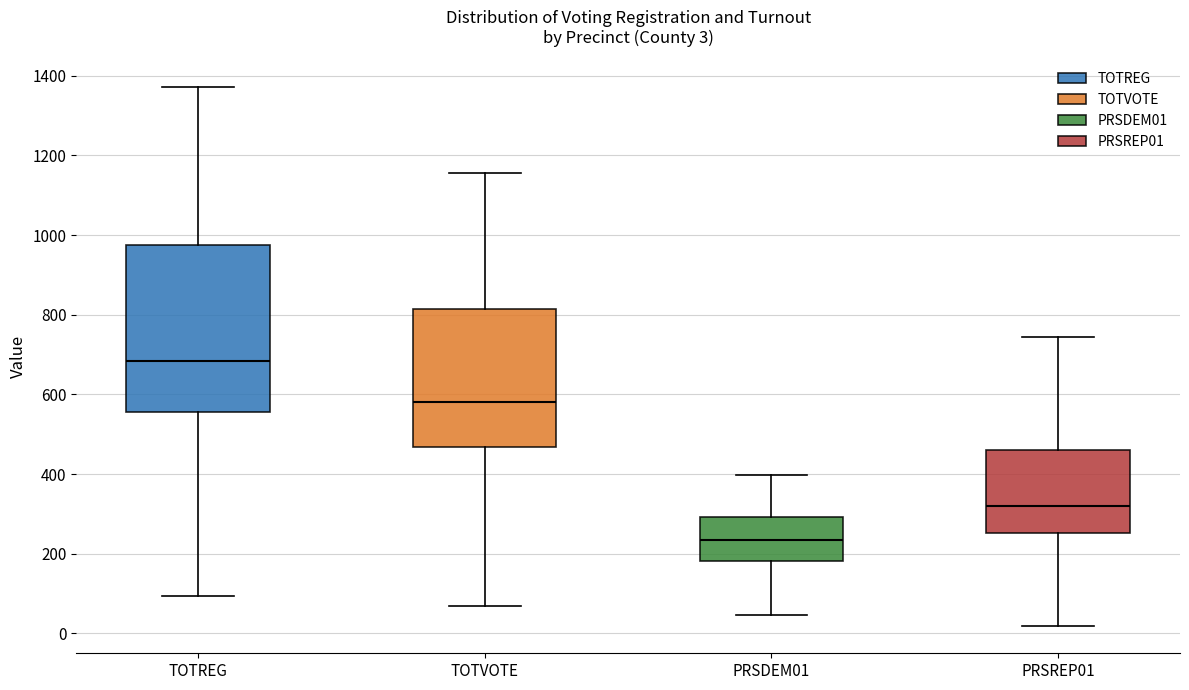

Which box has the highest median line?

TOTREG